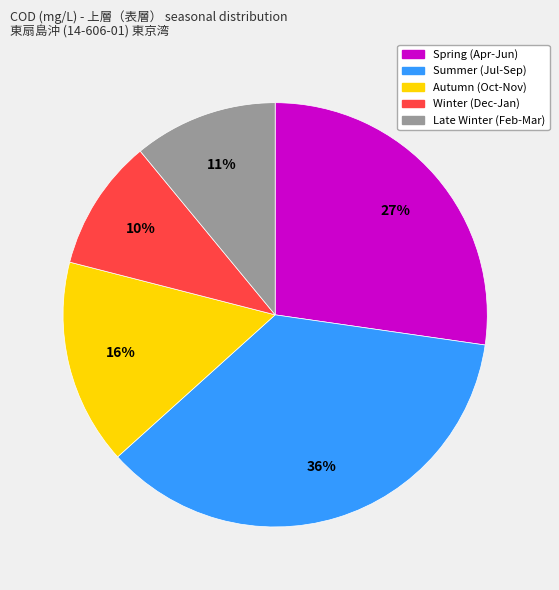

To the nearest percent, what is the average slice percentage?

20%